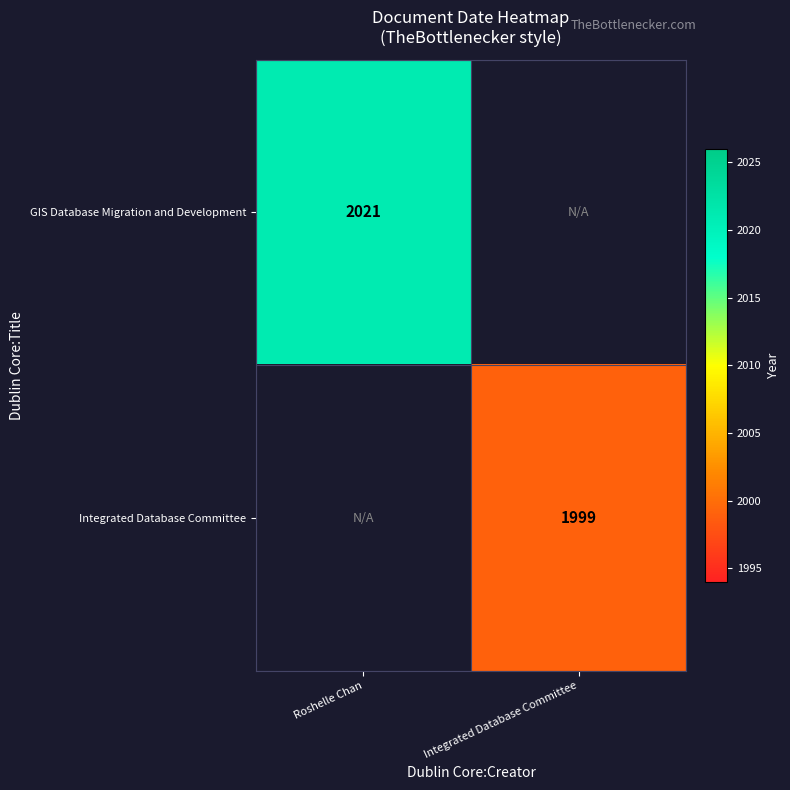

The value of Integrated Database Committee at Integrated Database Committee is 1999. True or false?

True